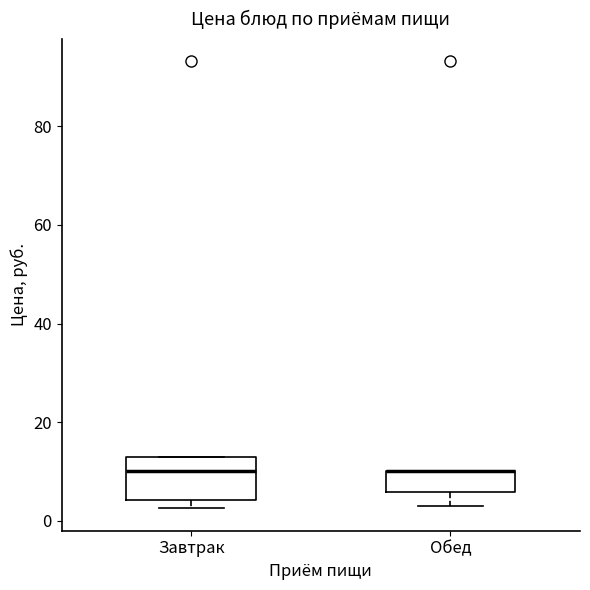

Reading left to right, read every box against the y-axis: the position of its median line, the range the box covers, and the ends of its whiskers. The values are not printed on the chart, so give them approximately, as read against the axis.

Завтрак: median 10, box 4 to 12, whiskers 2 to 12
Обед: median 10 (drawn on the box's upper edge), box 6 to 10, whiskers 4 to 10